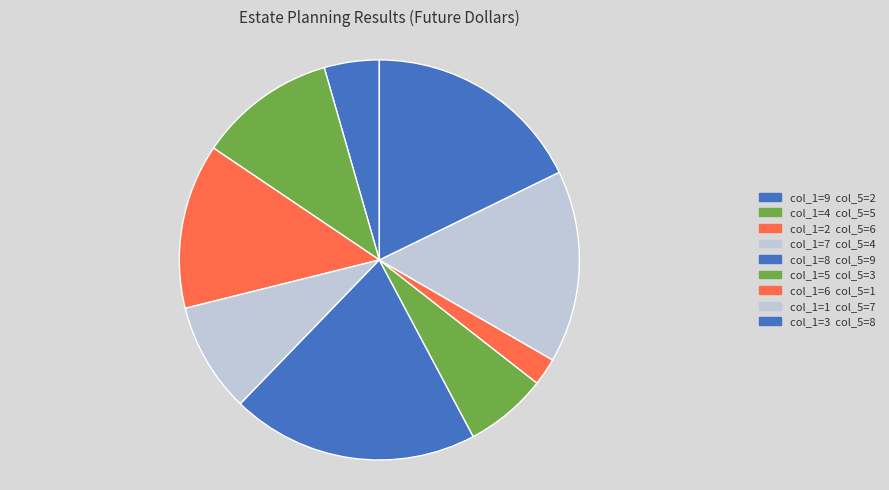

How many segments does this pie chart have?

9